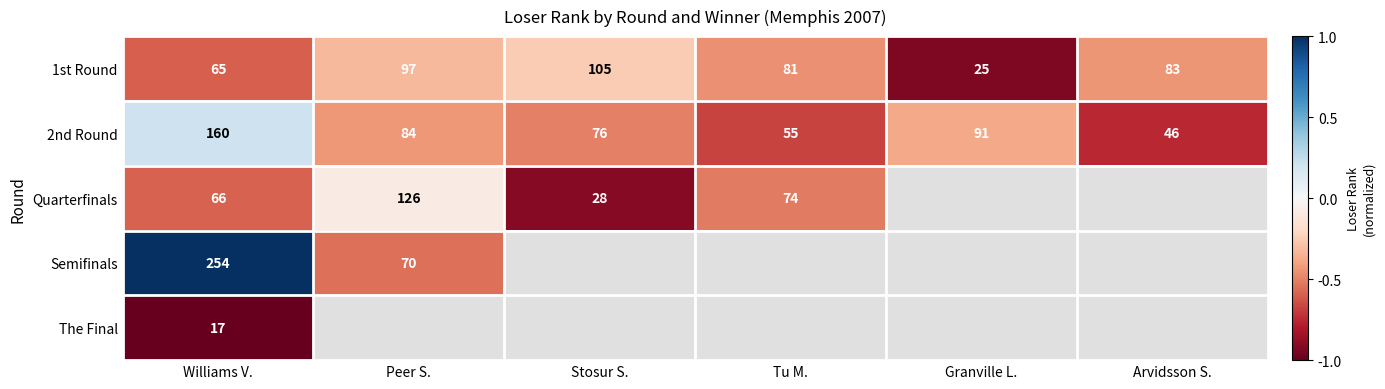

Which category has the lowest value across all series?

Williams V.